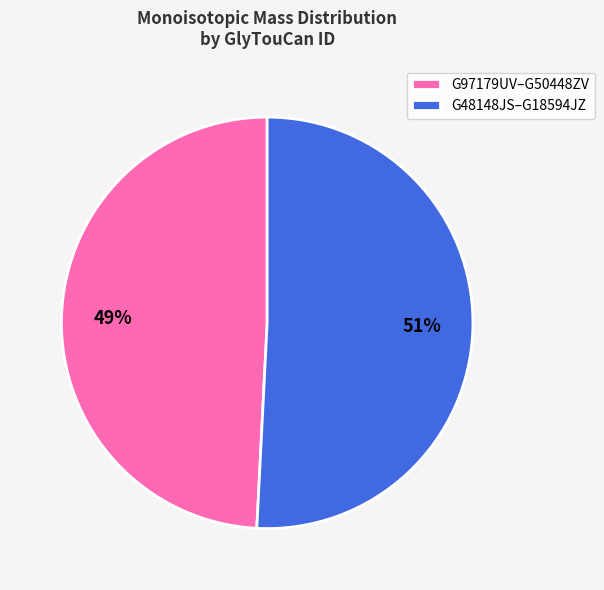

Is there a majority slice in this chart?

Yes